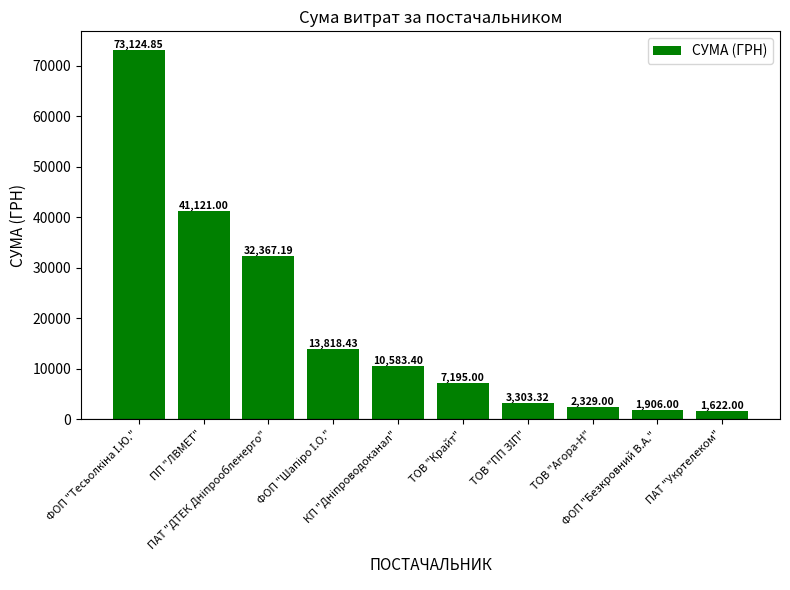

What is the average value?

18737.0